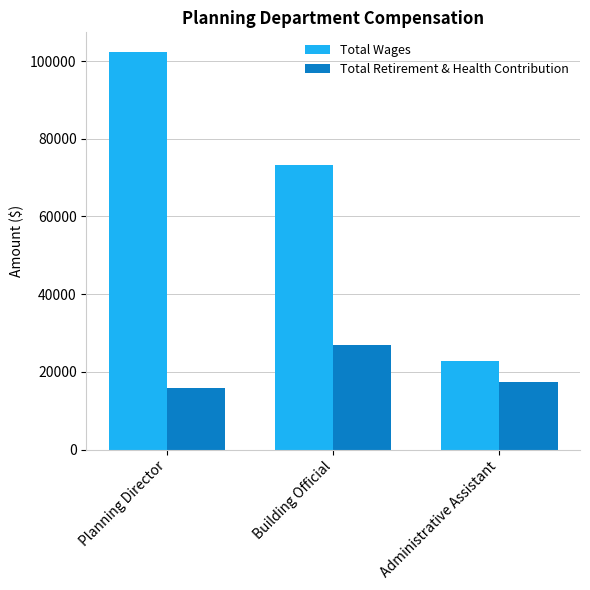

Reading right to left, transcribe all the data shown in this chart.

Total Wages: Administrative Assistant=22822	Building Official=73167	Planning Director=102284
Total Retirement & Health Contribution: Administrative Assistant=17325	Building Official=26913	Planning Director=15715